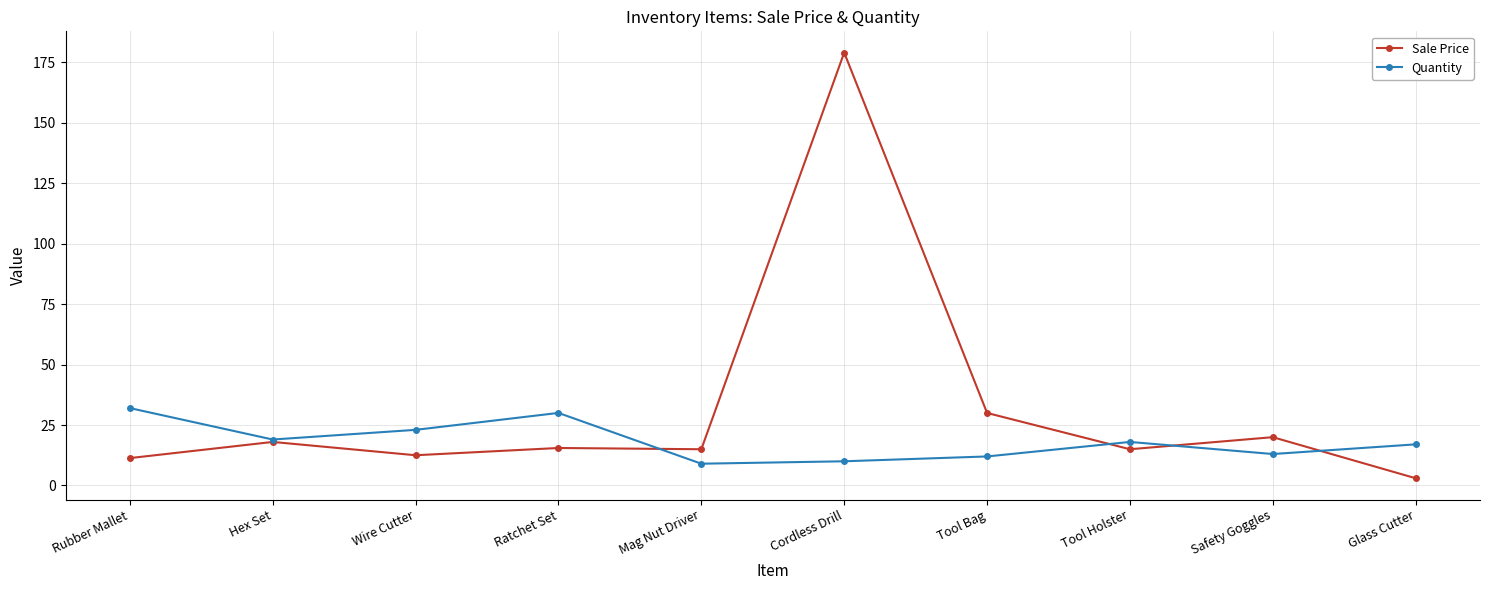

Rank the series at Tool Holster from highest to lowest value.

Quantity, Sale Price